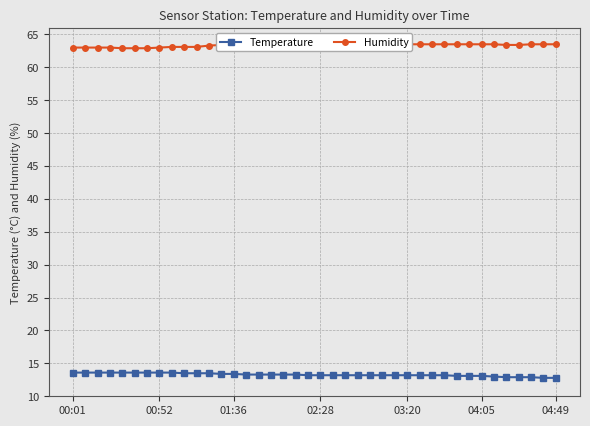

True or false: Temperature and Humidity intersect in this chart.

False